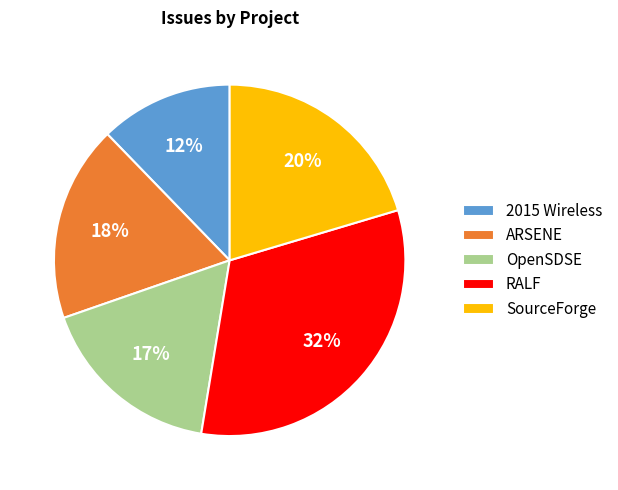

Combined, do 2015 Wireless and ARSENE account for over 50%?

No